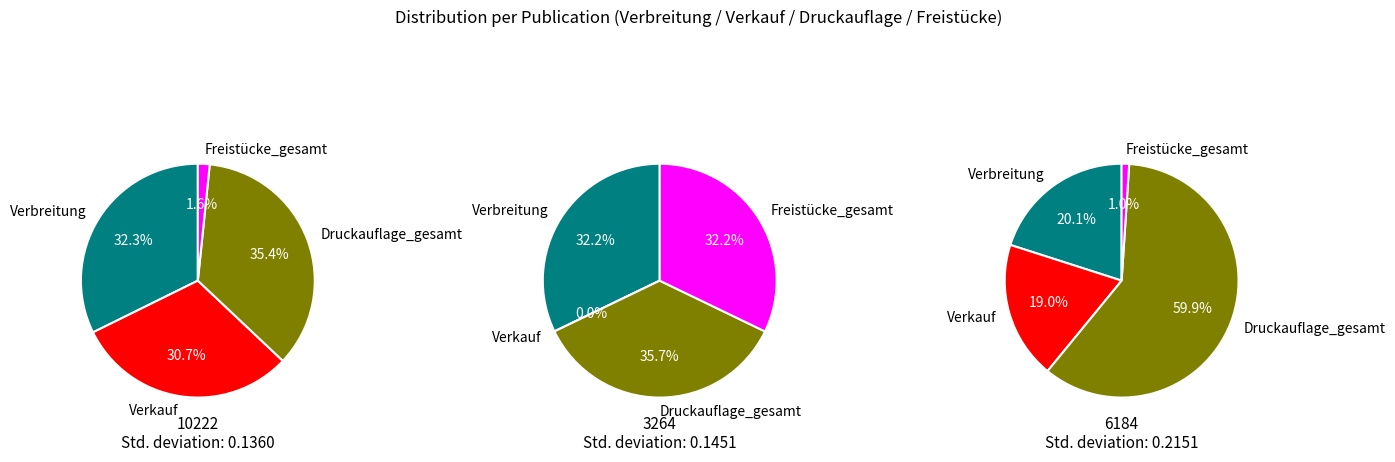

Which series has the widest spread of values?

6184